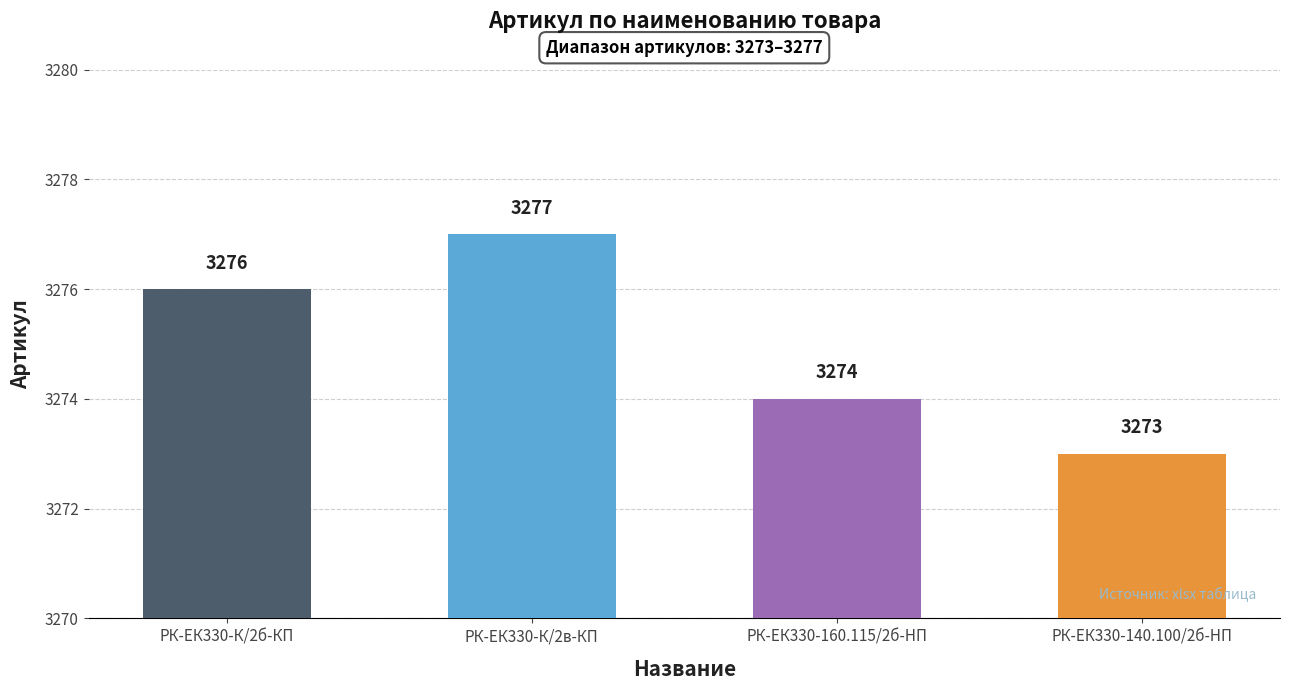

How many bars are there in total?

4